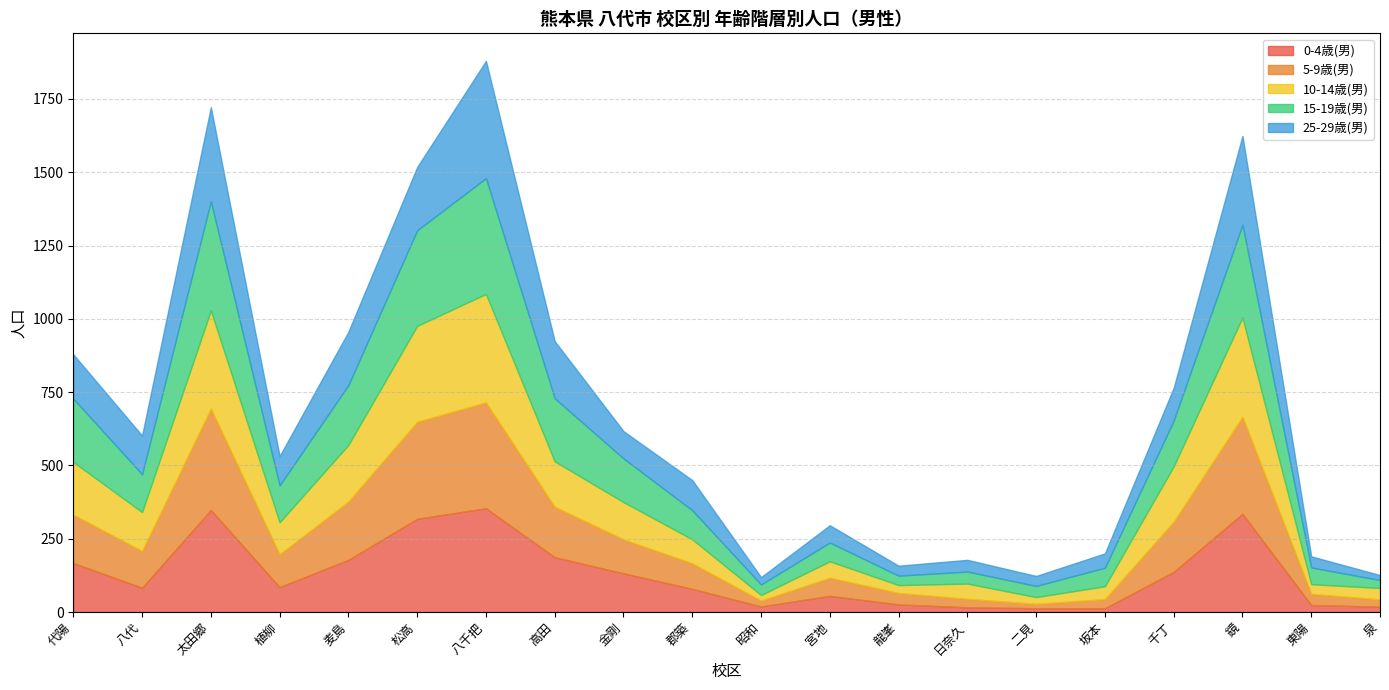

At which label is 25-29歳(男) closest to 208?

松高